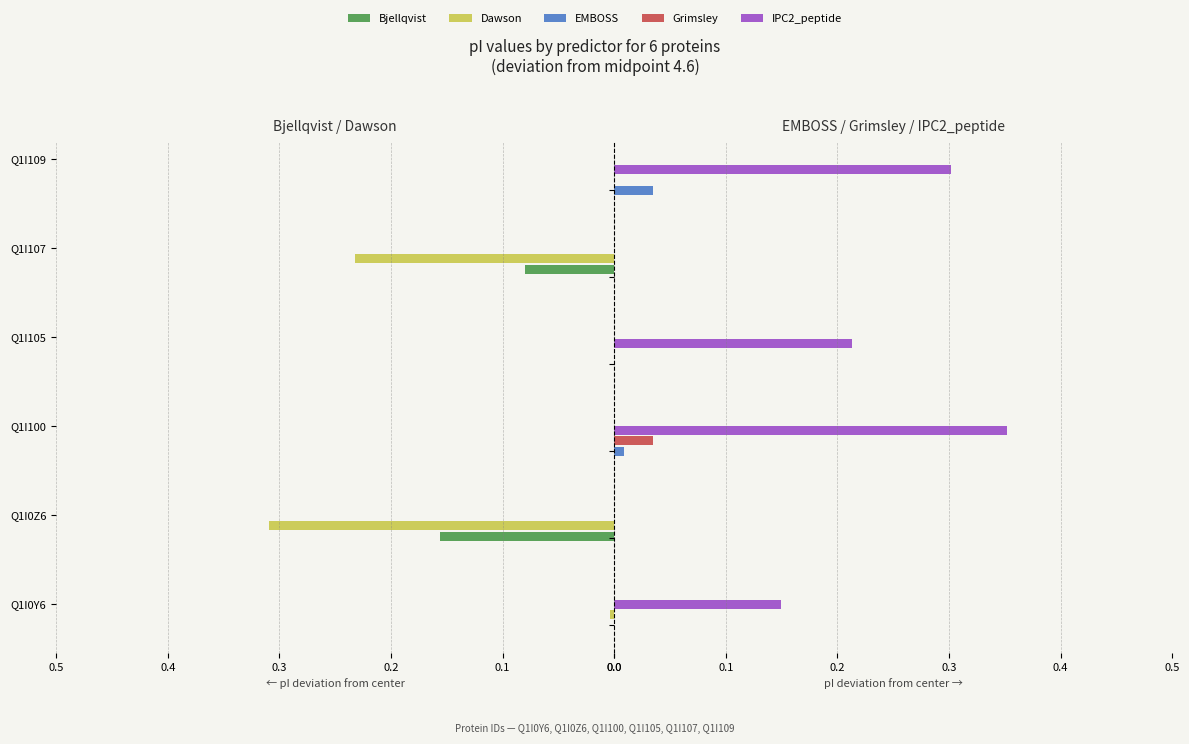

Rank the series at 0.2 from highest to lowest value.

IPC2_peptide, Grimsley, EMBOSS, Dawson, Bjellqvist